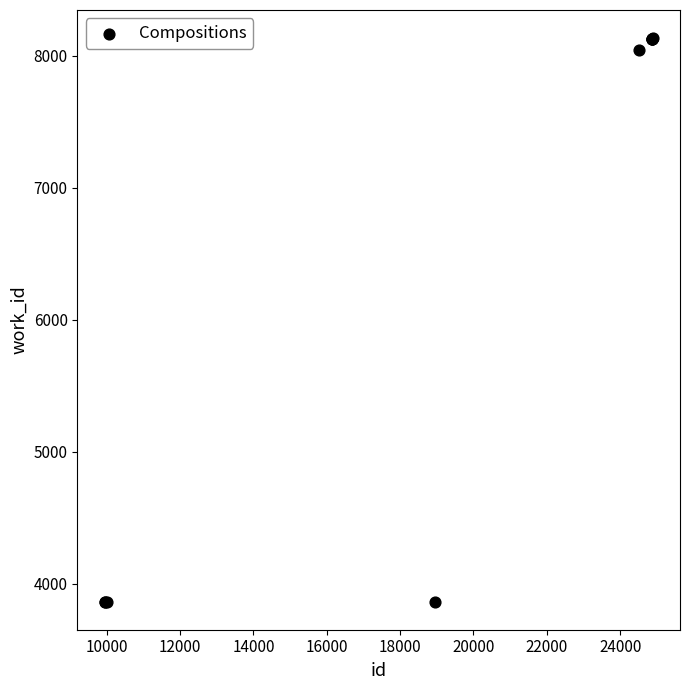

What Y value in the scatter plot is closest to 6000?

8041